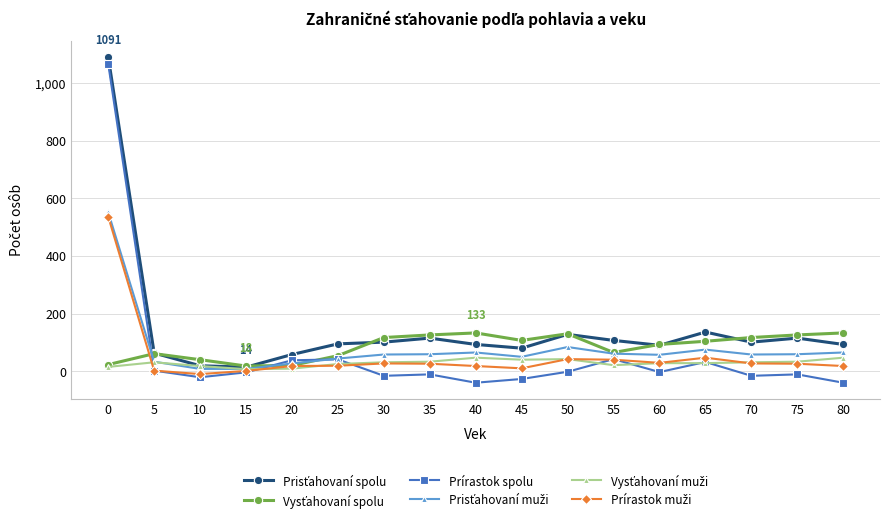

What is the difference between the highest and lowest values at 65?

108